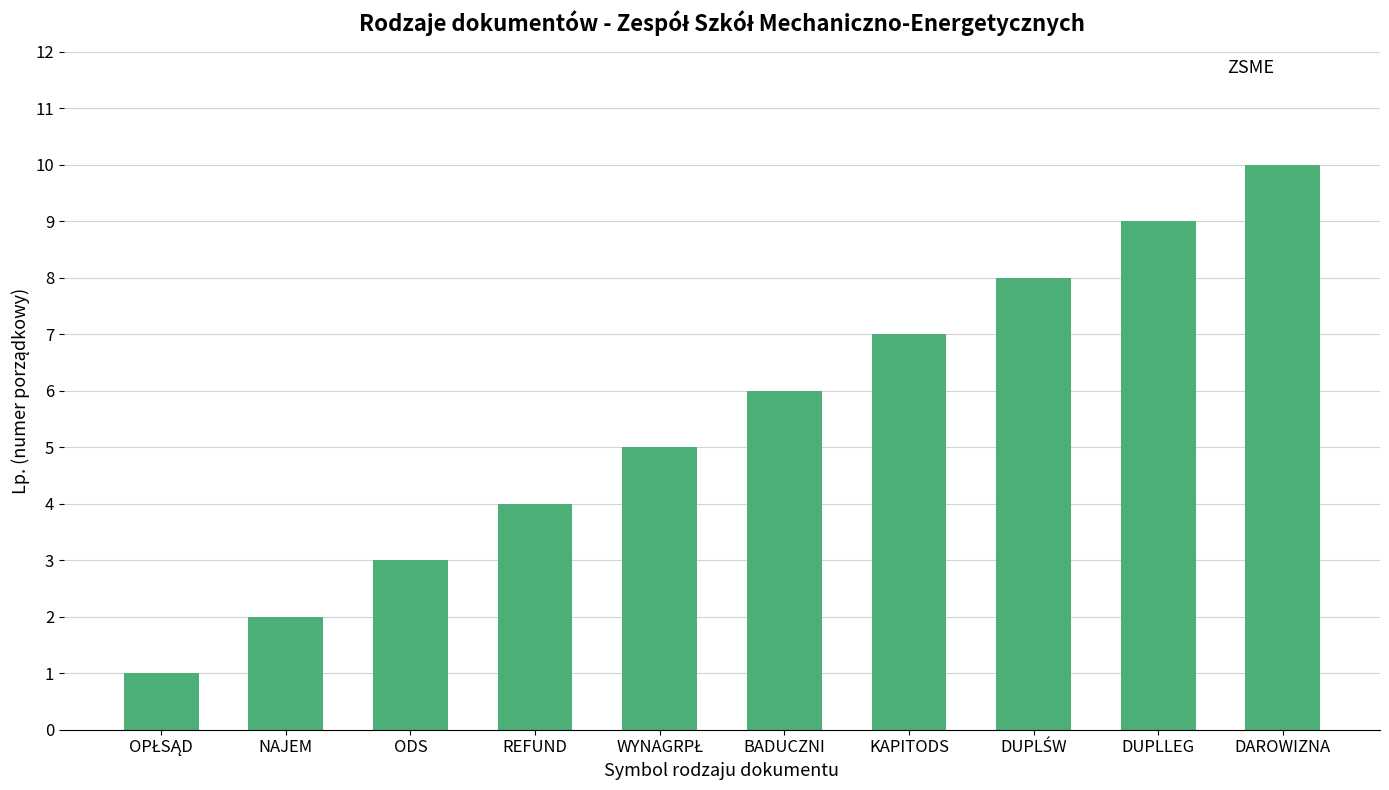

What is the sum of all values?

55